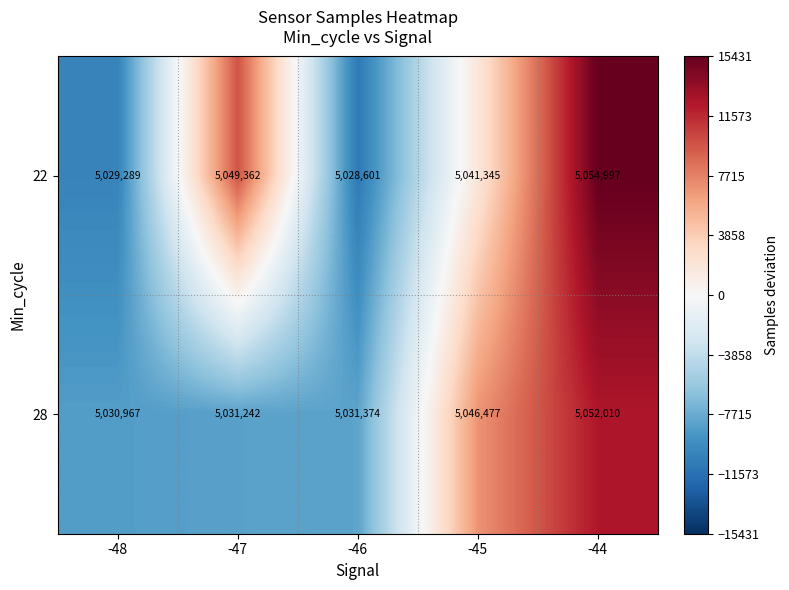

Which series has the largest total across all categories?

22